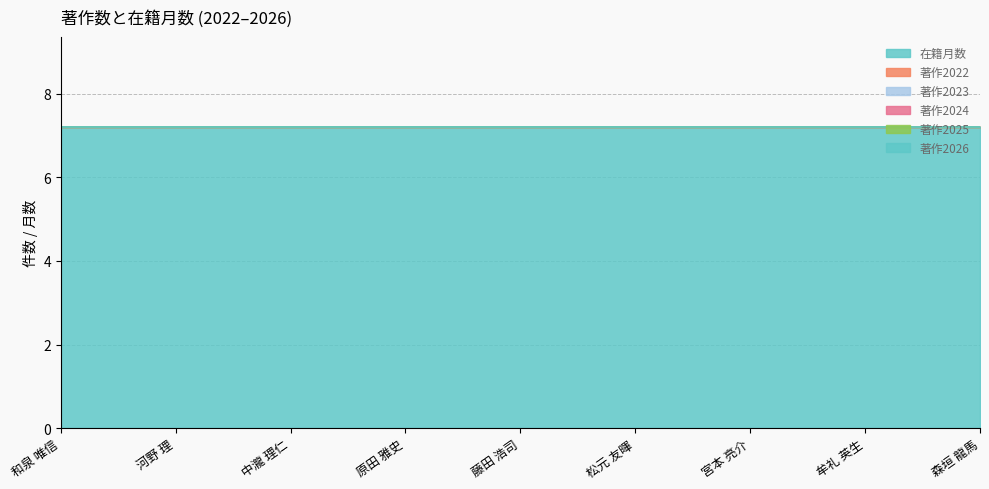

What are all the series names shown in the legend?

在籍月数, 著作2022, 著作2023, 著作2024, 著作2025, 著作2026